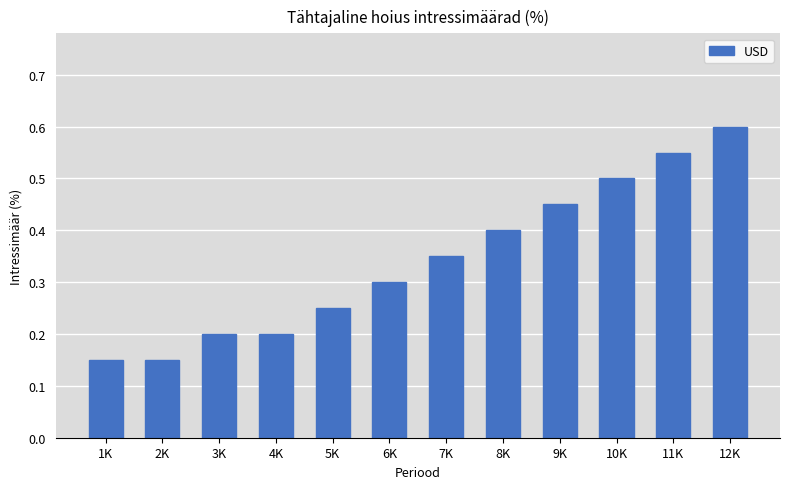

What is the change in value from 9K to 11K?

+0.1